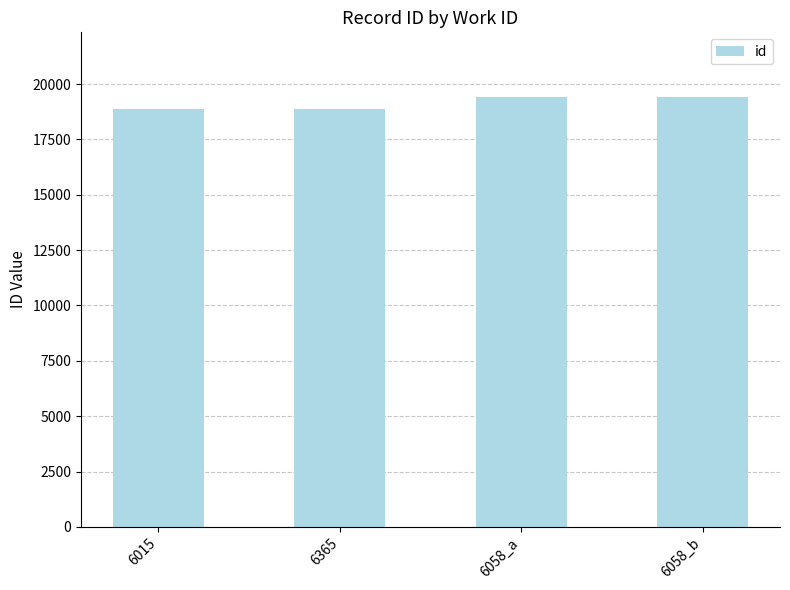

How many values are below 19423?

2